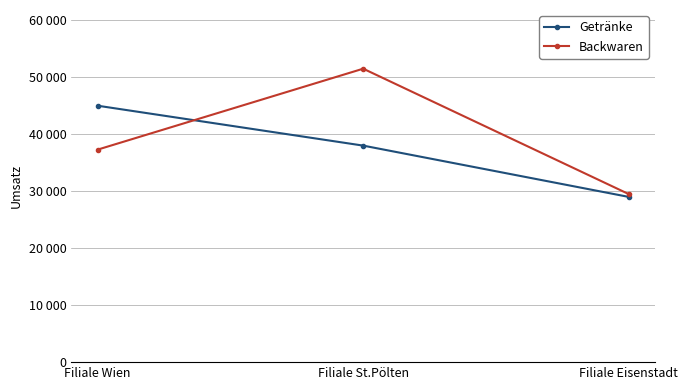

What are all the series names shown in the legend?

Getränke, Backwaren